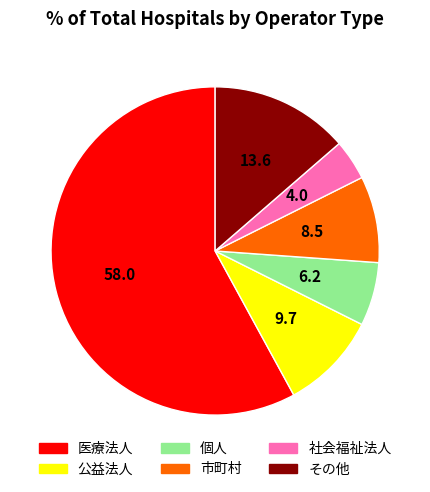

Is the sum of 個人 and 市町村 greater than half?

No